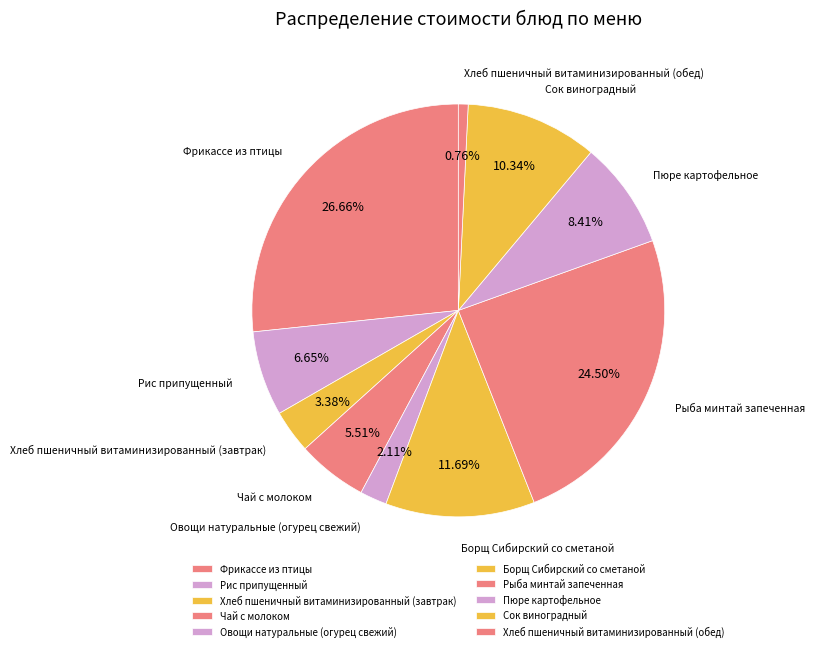

How many slices are in this pie chart?

10